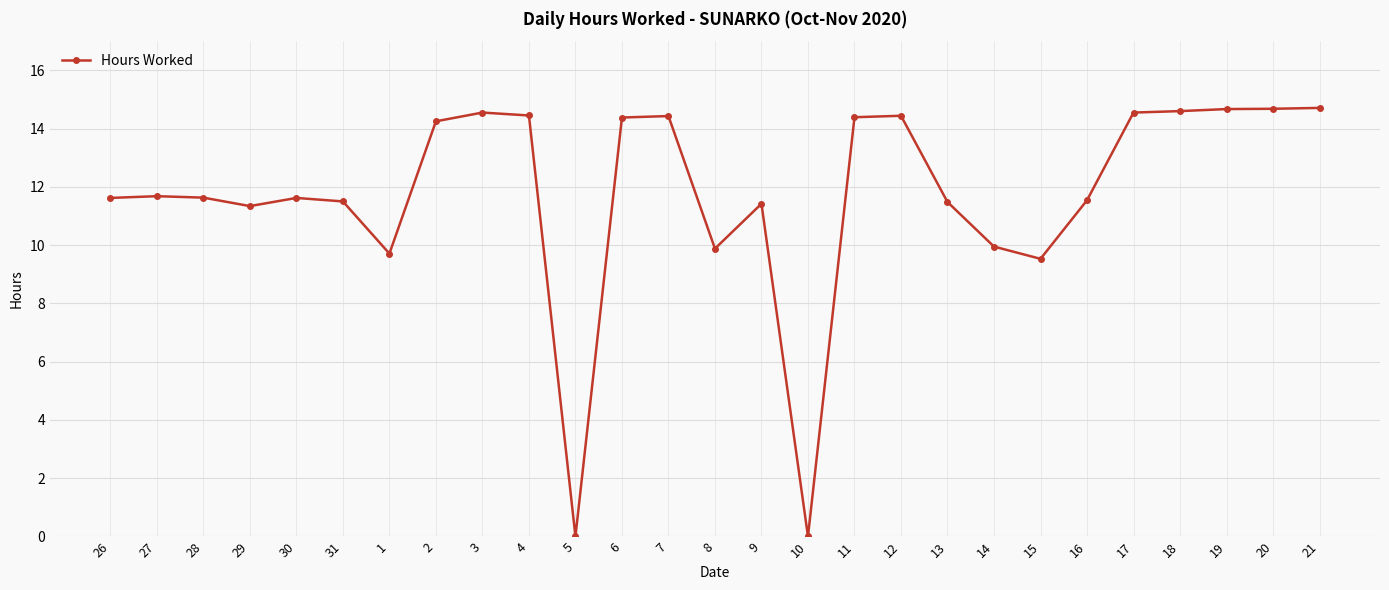

What is the sum of the values at 7 and 5?

14.4